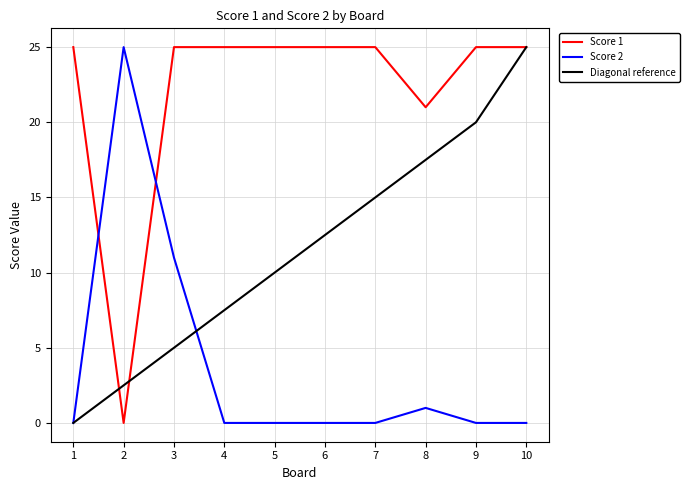

What is the difference between the maximum and minimum values in the Score 2 series?

25.0